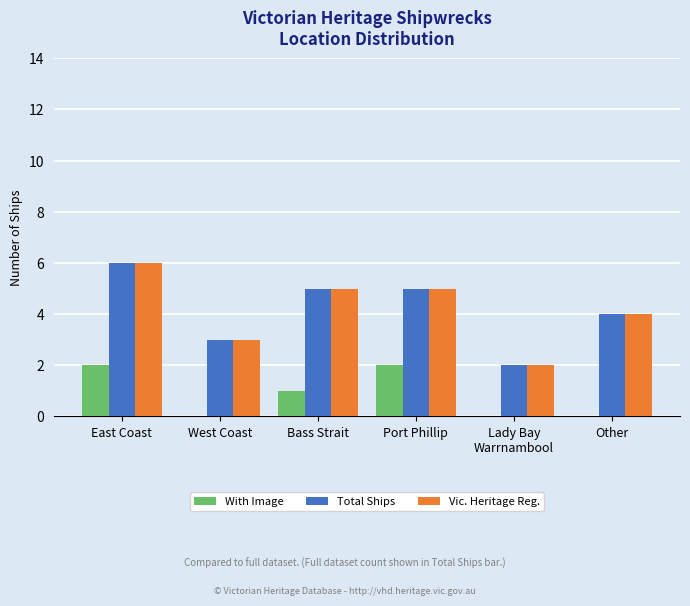

What is the total value across all series at East Coast?

14